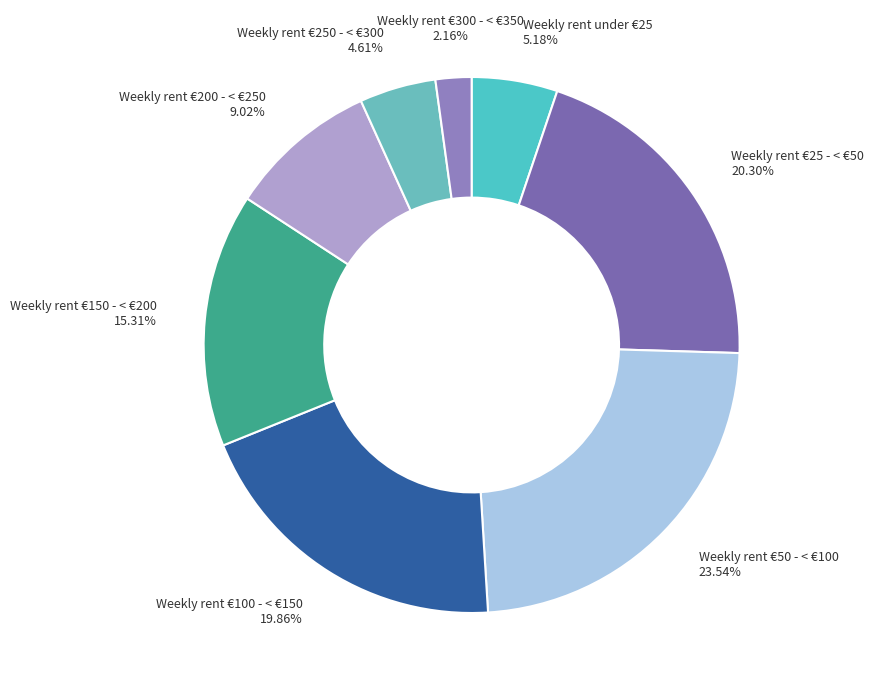

To the nearest percent, what portion does Weekly rent €100 - < €150 represent?

20%